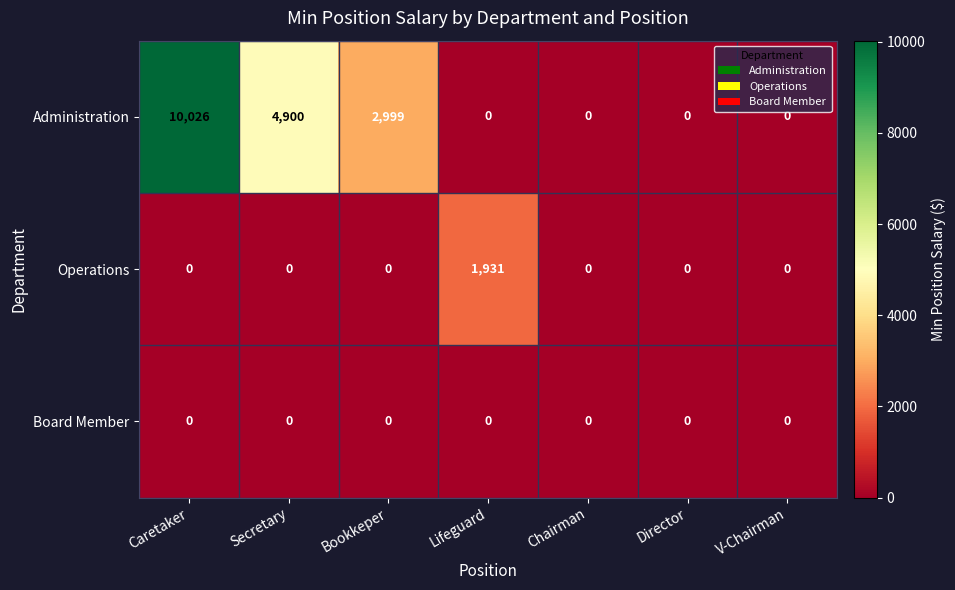

How many data points in Operations are above 0?

1